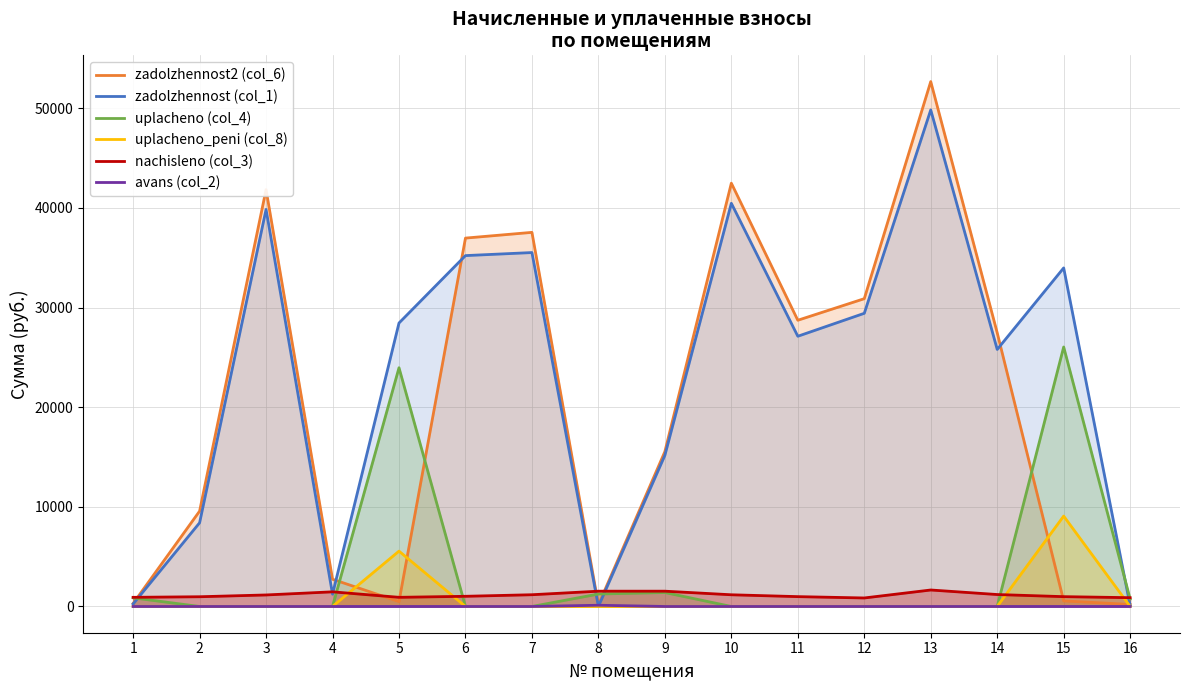

True or false: uplacheno (col_4) and avans (col_2) intersect in this chart.

False